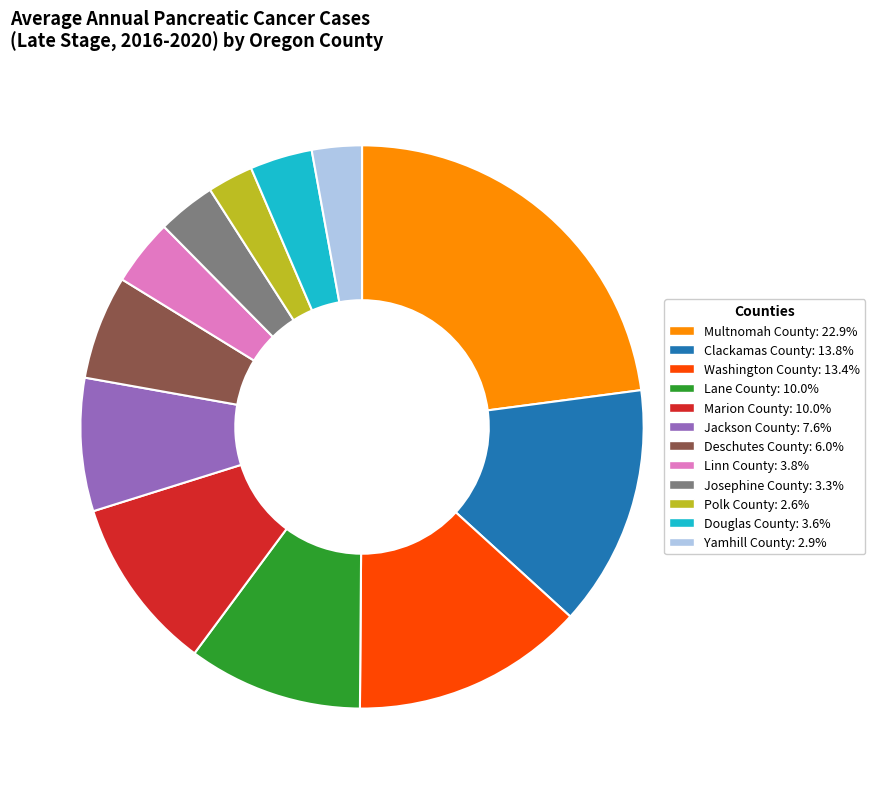

Is there any slice that represents more than half of the pie?

No